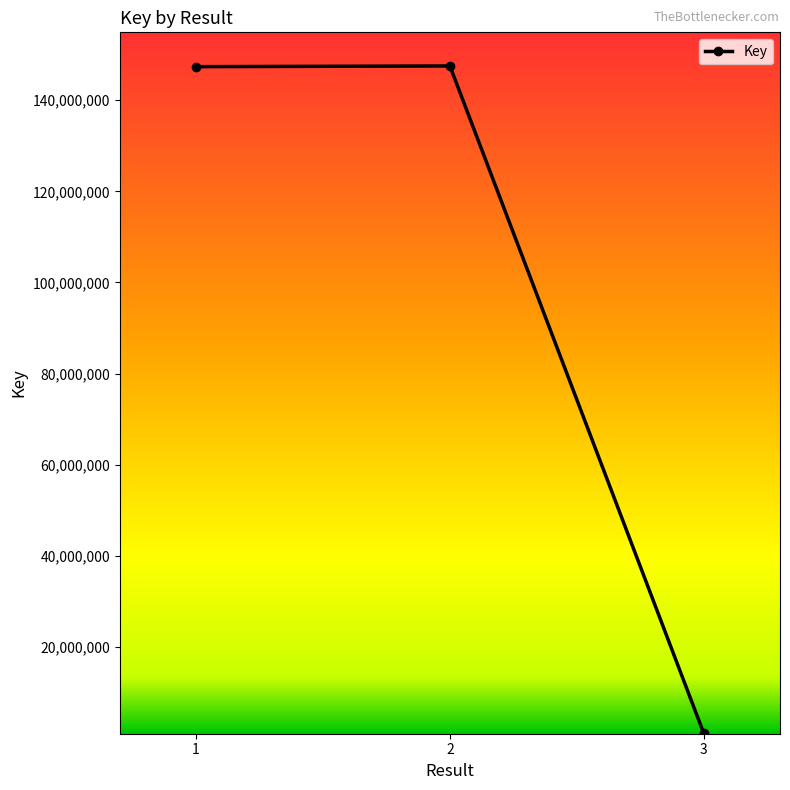

What is the change in value from 1 to 3?

-146284948